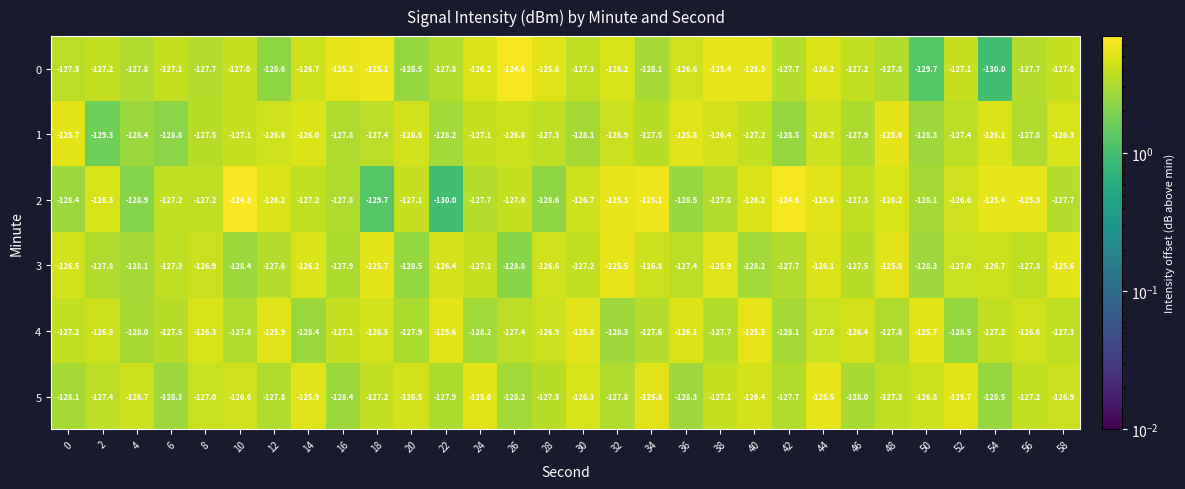

Is it true that 5 equals -227.3 at 22?

False